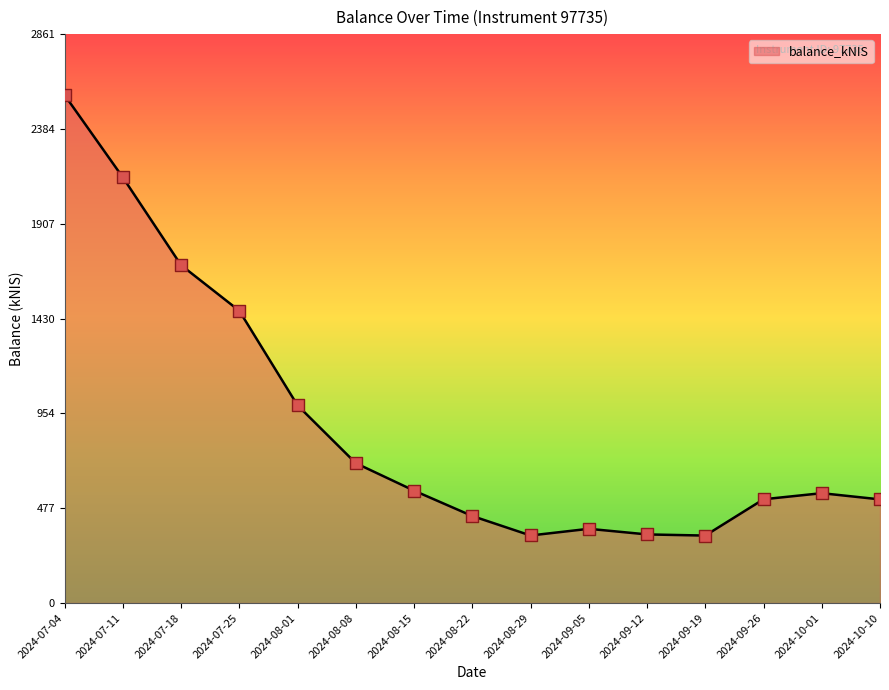

What is the change in value from 2024-08-08 to 2024-10-01?

-150.9